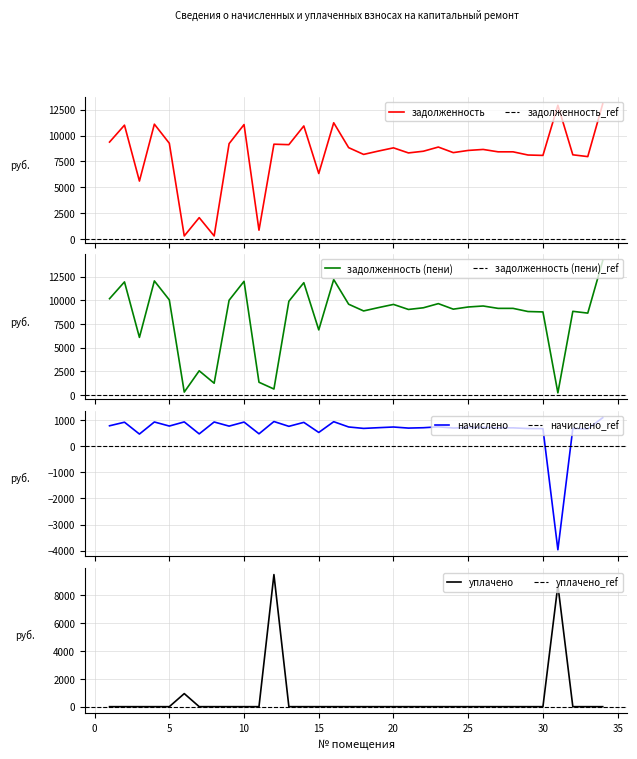

True or false: задолженность and начислено cross at least once.

True